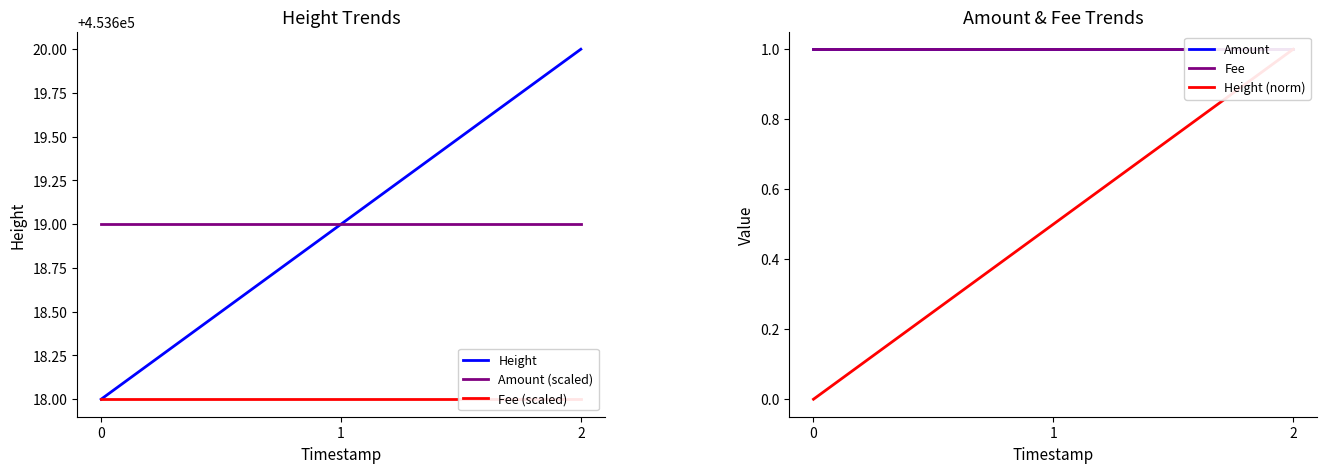

Where is Height nearest to the value 453619?

1